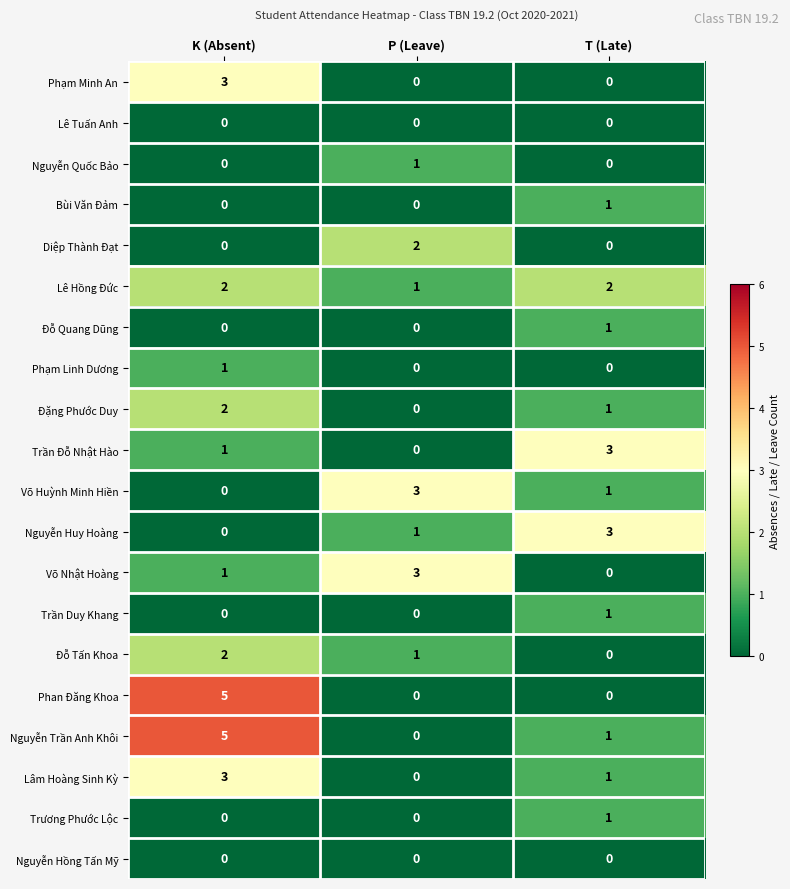

Which category has the highest value across all series?

K (Absent)